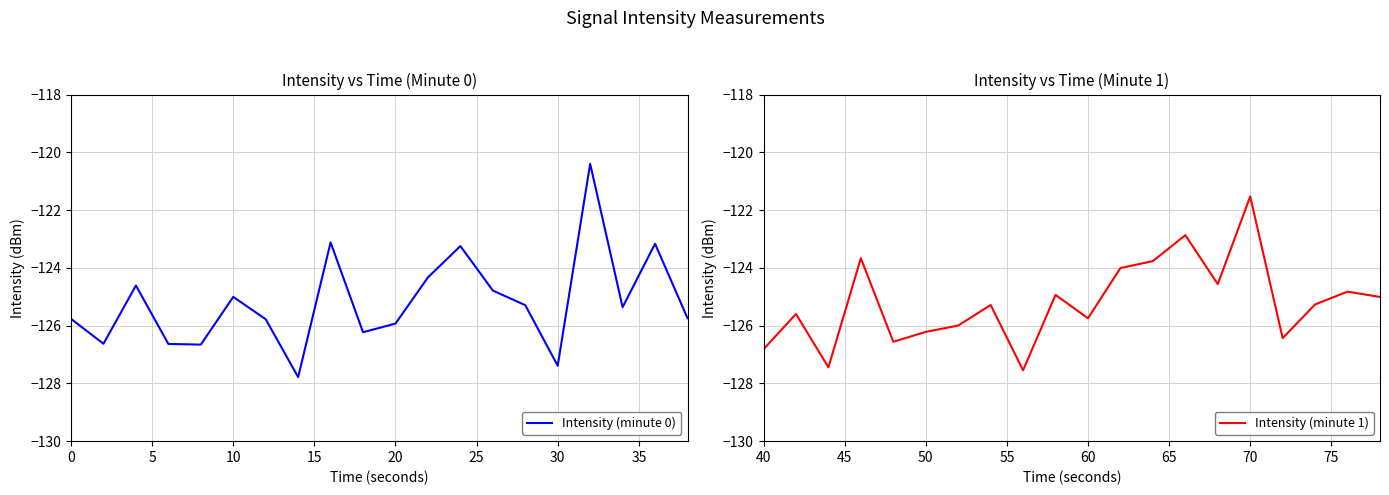

What is the maximum value for Intensity (minute 0)?

-120.4